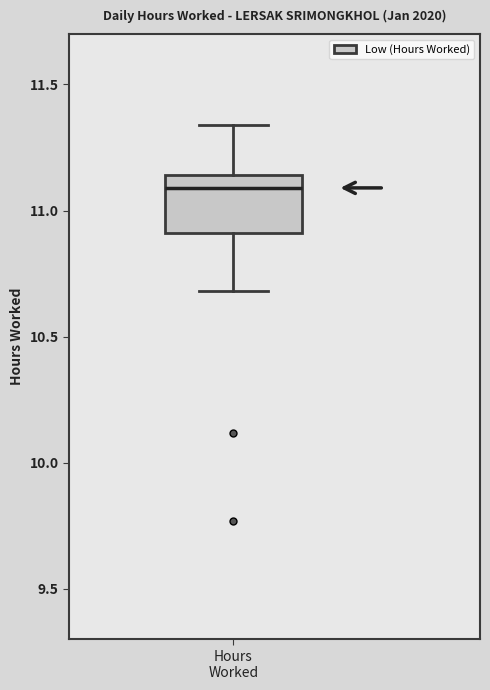

Transcribe this box plot: give where the median line is, the range the box spans, and where the two whiskers end, as read against the y-axis. The values are not printed on the chart, so give them approximately, as read against the axis.

median 11.10, box 10.90 to 11.15, whiskers 10.70 to 11.35